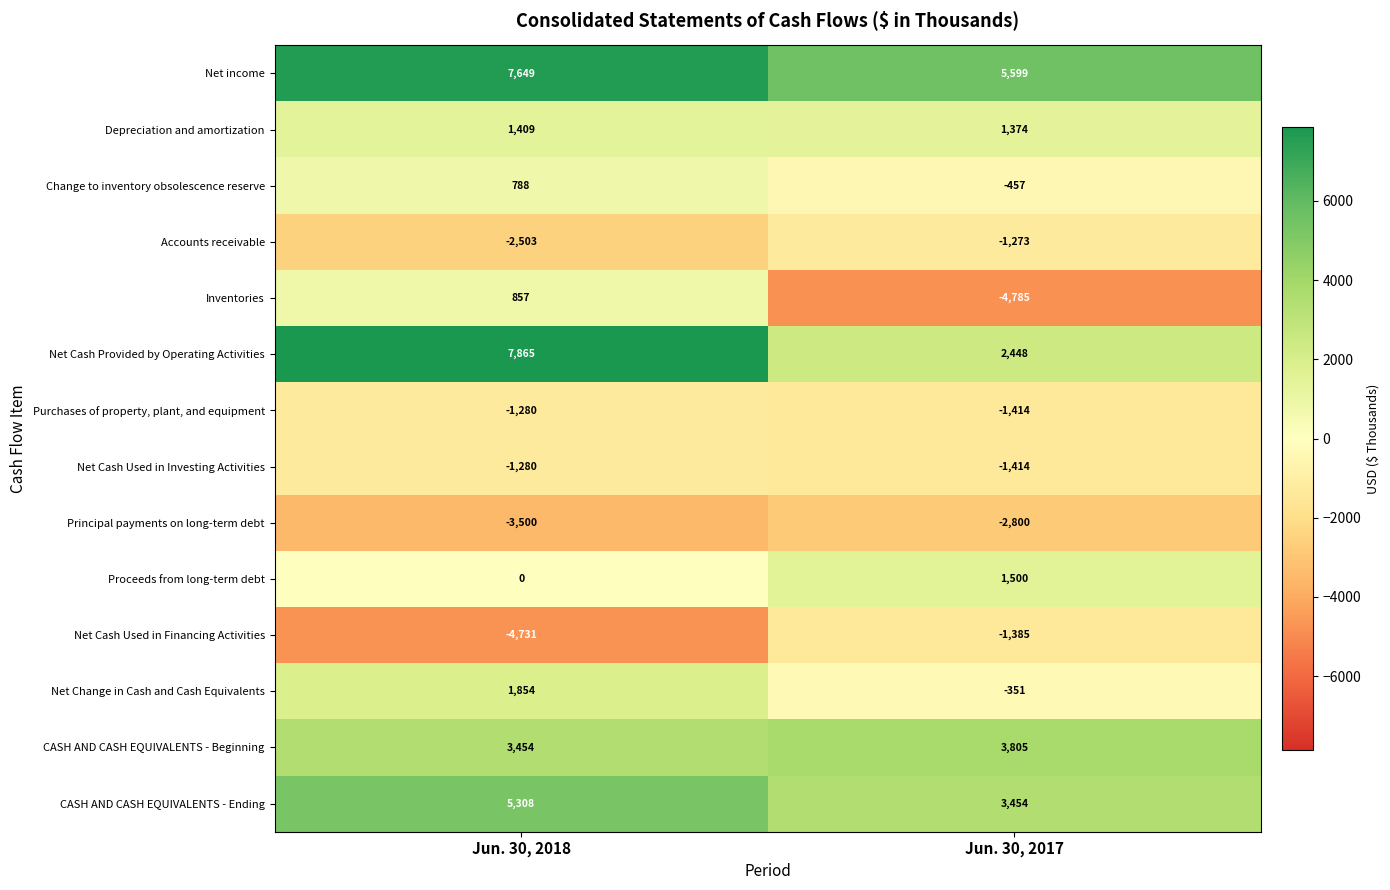

Reading left to right, list all the values displayed in this chart.

Net income: Jun. 30, 2018=7649	Jun. 30, 2017=5599
Depreciation and amortization: Jun. 30, 2018=1409	Jun. 30, 2017=1374
Change to inventory obsolescence reserve: Jun. 30, 2018=788	Jun. 30, 2017=-457
Accounts receivable: Jun. 30, 2018=-2503	Jun. 30, 2017=-1273
Inventories: Jun. 30, 2018=857	Jun. 30, 2017=-4785
Net Cash Provided by Operating Activities: Jun. 30, 2018=7865	Jun. 30, 2017=2448
Purchases of property, plant, and equipment: Jun. 30, 2018=-1280	Jun. 30, 2017=-1414
Net Cash Used in Investing Activities: Jun. 30, 2018=-1280	Jun. 30, 2017=-1414
Principal payments on long-term debt: Jun. 30, 2018=-3500	Jun. 30, 2017=-2800
Proceeds from long-term debt: Jun. 30, 2018=0	Jun. 30, 2017=1500
Net Cash Used in Financing Activities: Jun. 30, 2018=-4731	Jun. 30, 2017=-1385
Net Change in Cash and Cash Equivalents: Jun. 30, 2018=1854	Jun. 30, 2017=-351
CASH AND CASH EQUIVALENTS - Beginning: Jun. 30, 2018=3454	Jun. 30, 2017=3805
CASH AND CASH EQUIVALENTS - Ending: Jun. 30, 2018=5308	Jun. 30, 2017=3454